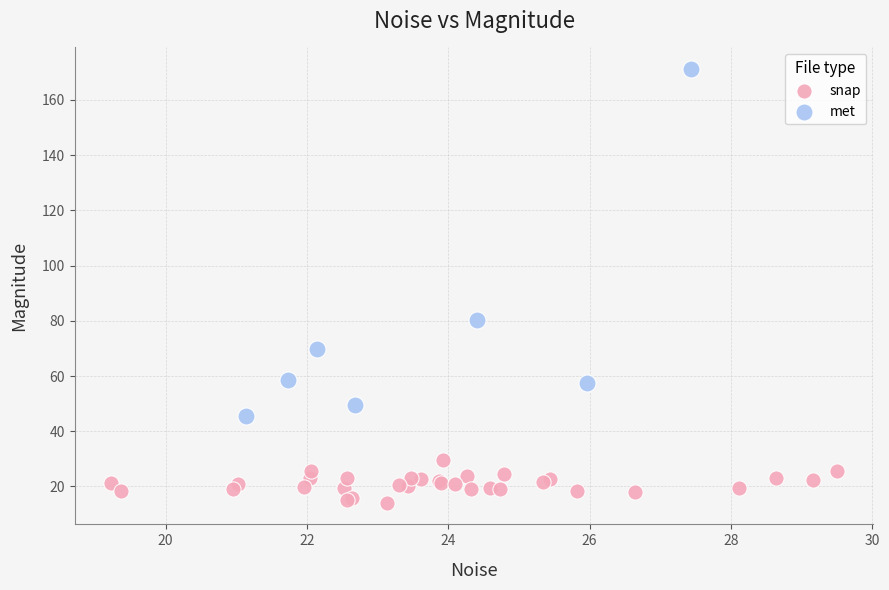

Which series contains the lowest Y value?

snap